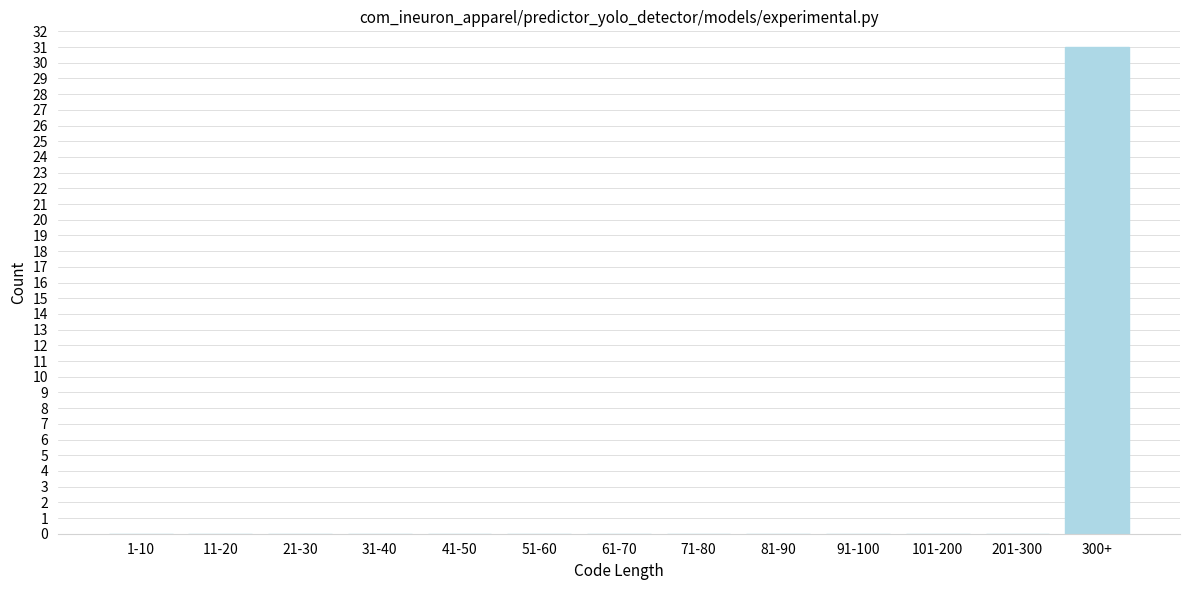

Reading left to right, what are all the values shown in this chart?

1-10=0	11-20=0	21-30=0	31-40=0	41-50=0	51-60=0	61-70=0	71-80=0	81-90=0	91-100=0	101-200=0	201-300=0	300+=31